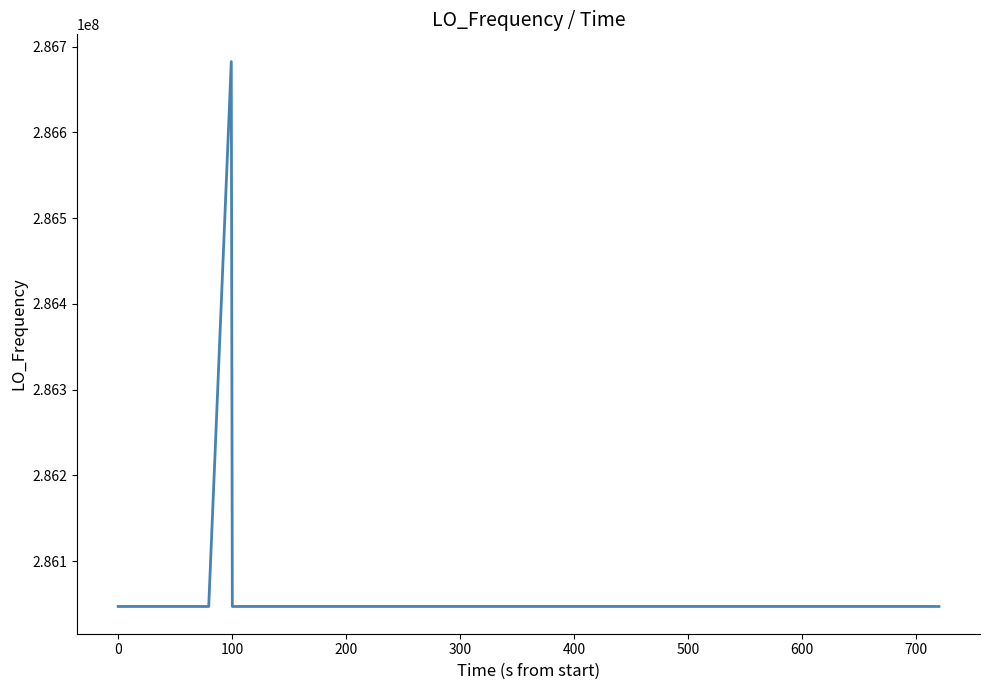

What is the smallest value displayed?

286046997.2